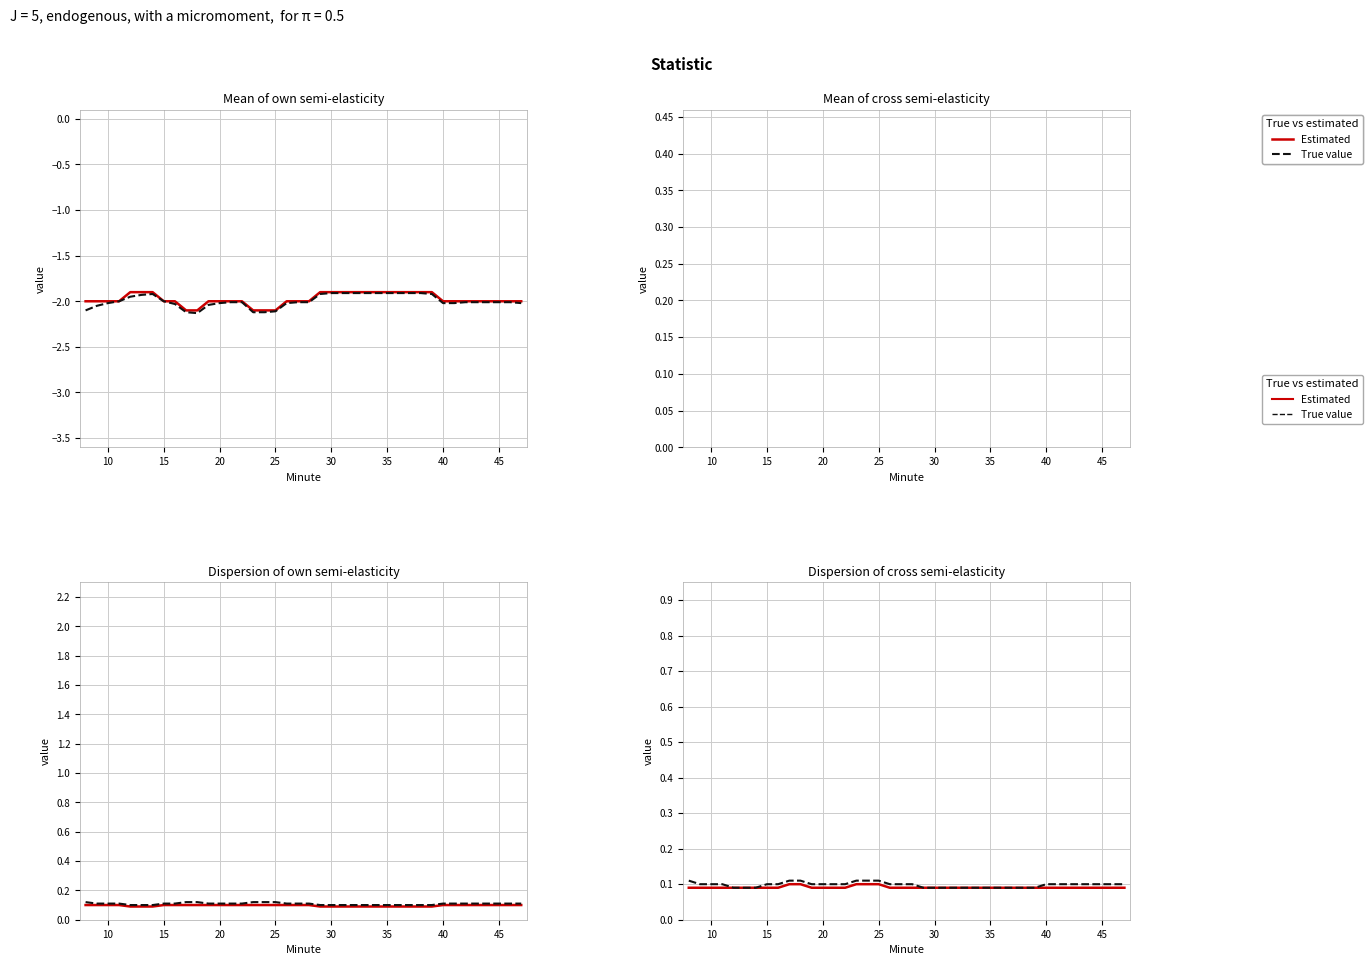

Count the Estimated values in the range 0 to 1.

40